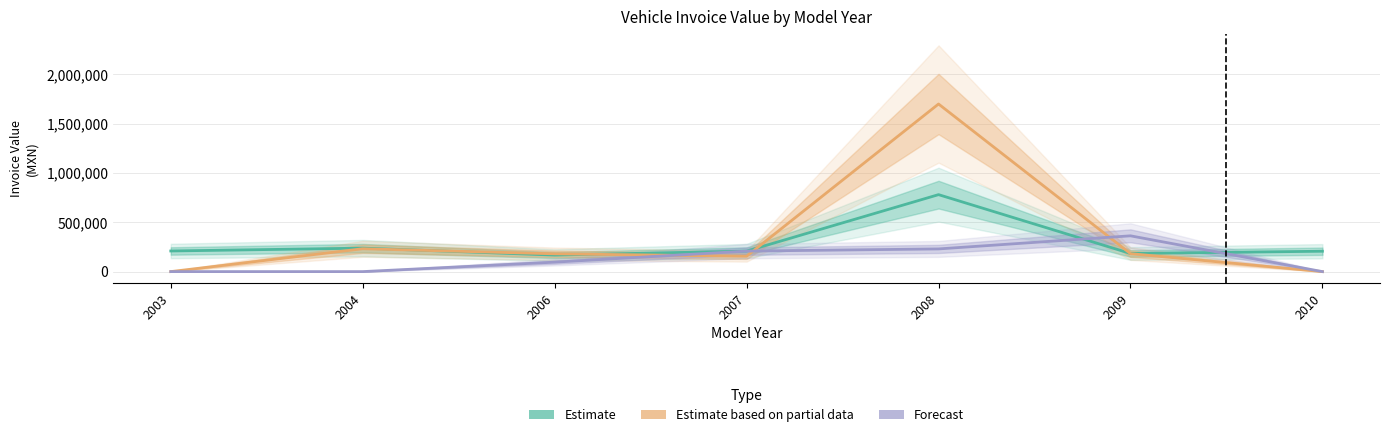

Between 2008 and 2007, which is larger?

2008